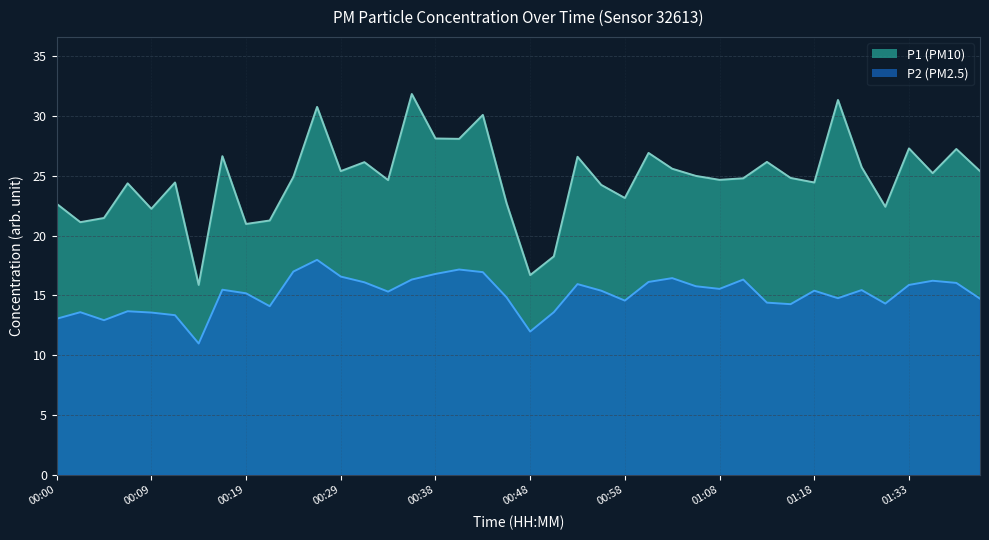

At which category is the sum across all series the highest?

00:26